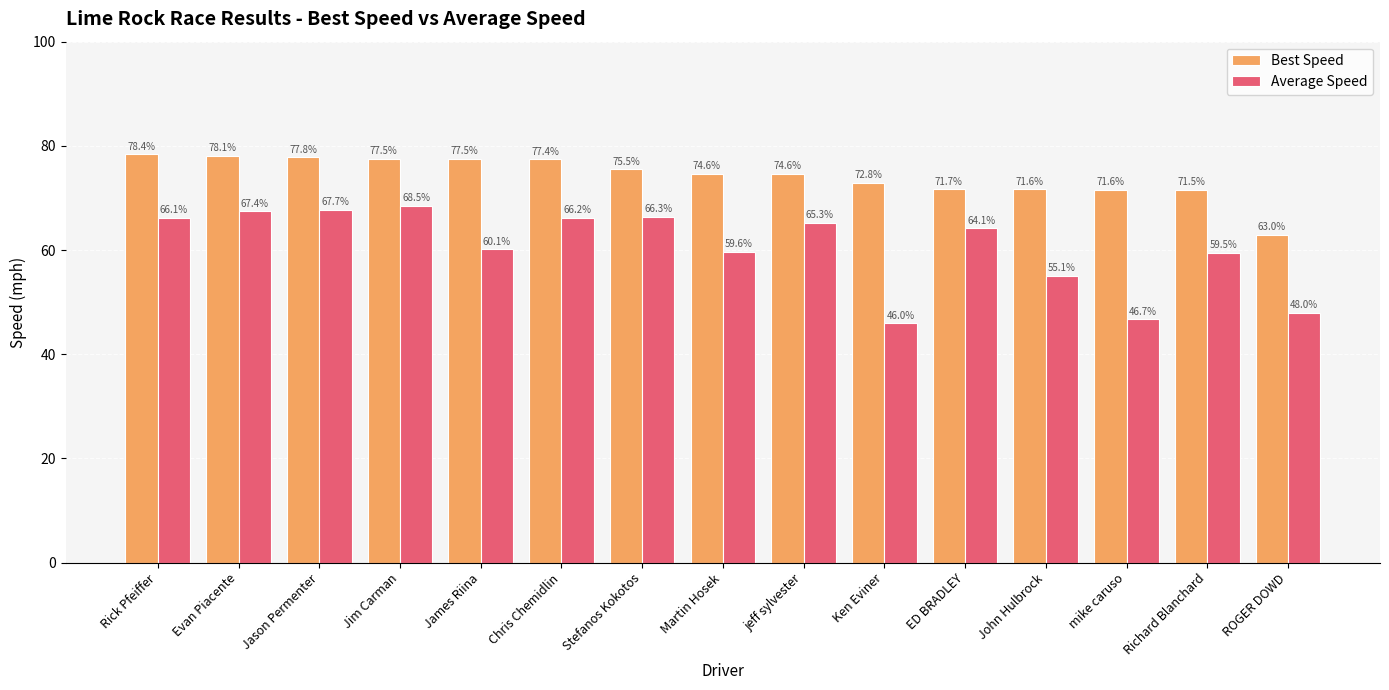

At which label does Average Speed first exceed 64?

Rick Pfeiffer